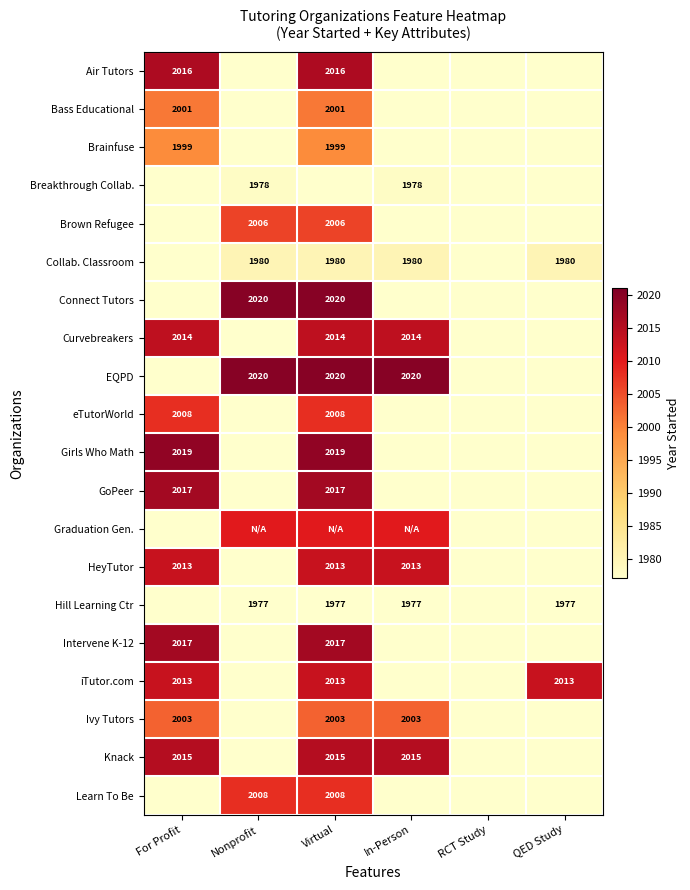

At which category does the chart reach its minimum across all series?

Nonprofit